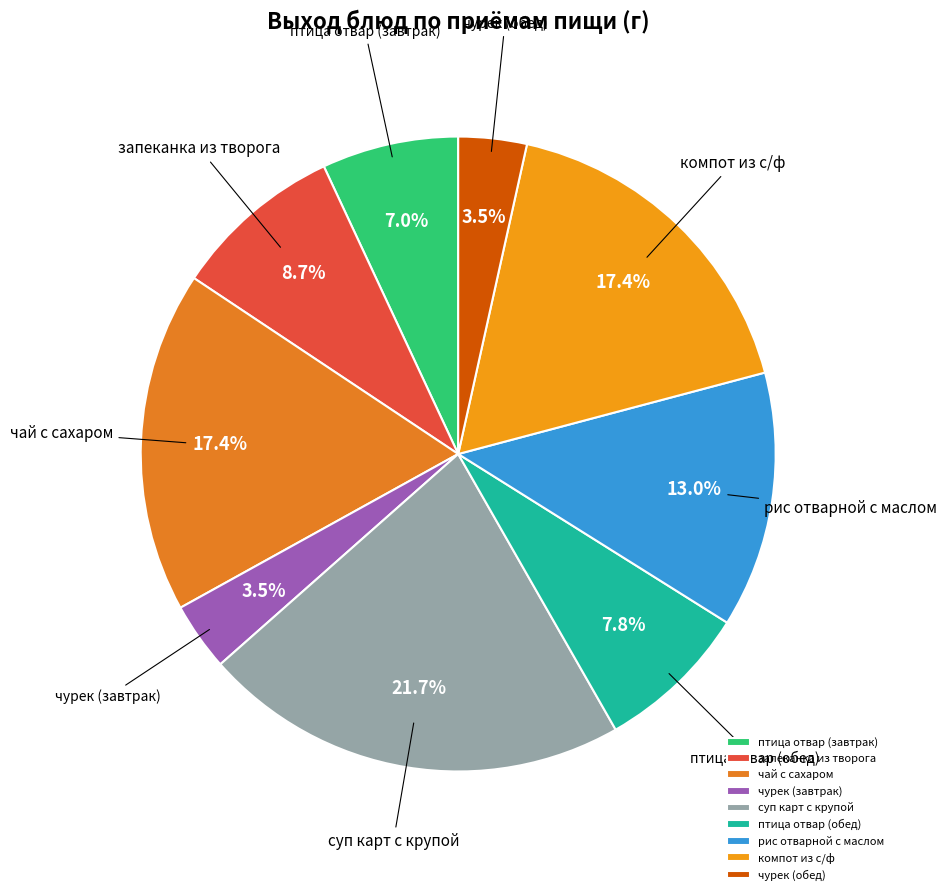

How many segments does this pie chart have?

9